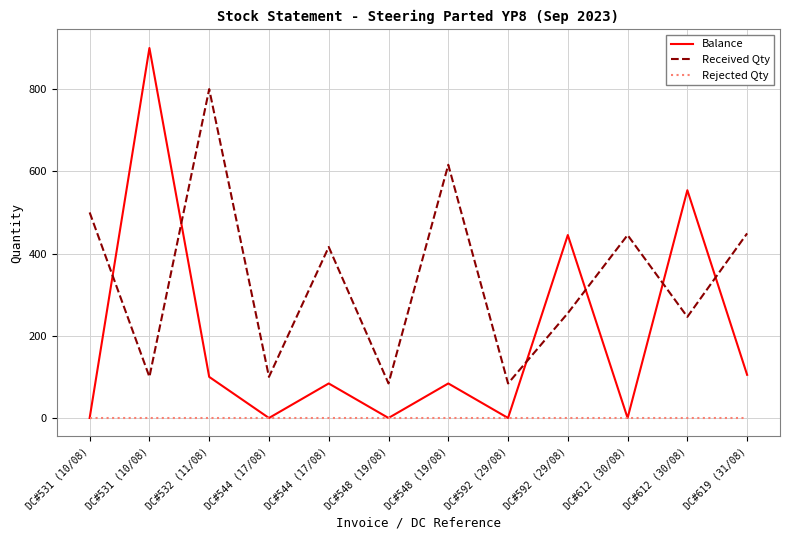

Reading left to right, extract all data points from this chart.

Balance: 0	900	100	0	84	0	84	0	445	0	554	105
Received Qty: 500	100	800	100	416	84	616	84	255	445	246	449
Rejected Qty: 0	0	0	0	0	0	0	0	0	0	0	0